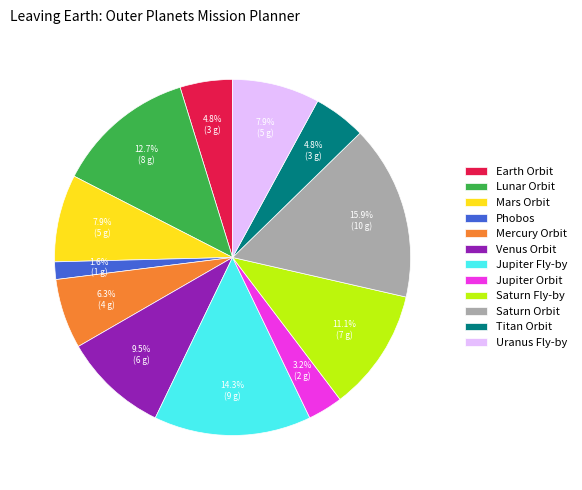

The Venus Orbit slice represents 1% of the pie. True or false?

False